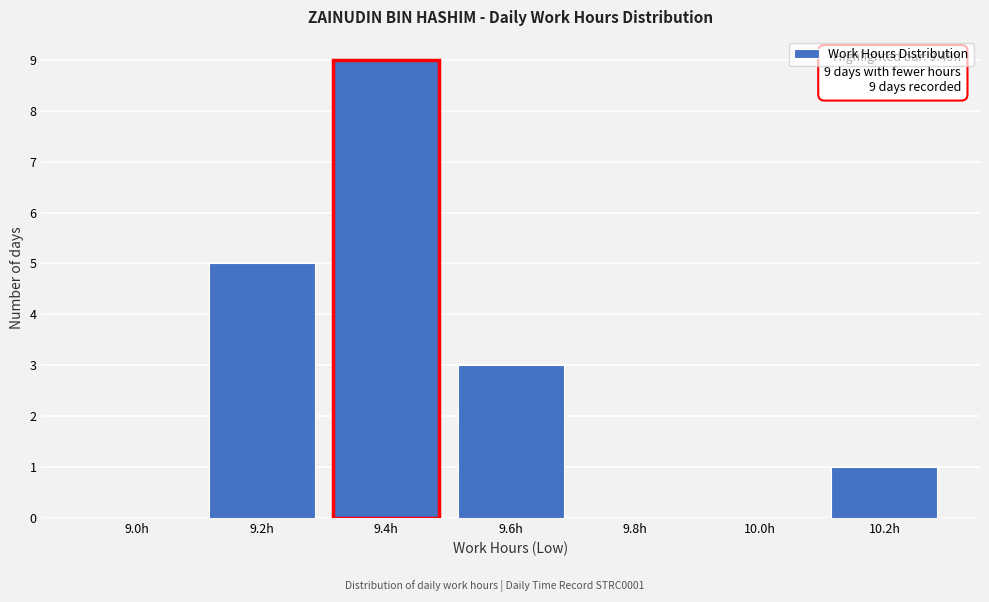

Reading left to right, extract all data points from this chart.

9.0h=0	9.2h=5	9.4h=9	9.6h=3	9.8h=0	10.0h=0	10.2h=1